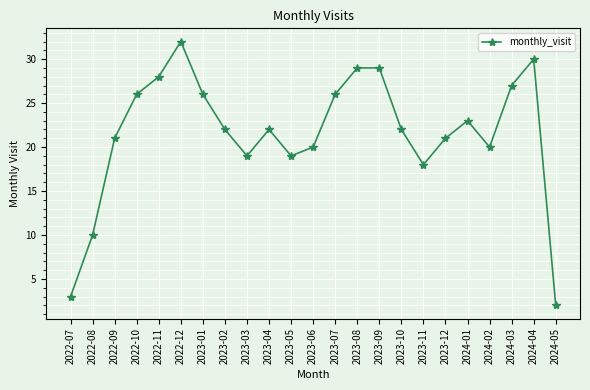

Reading right to left, list all the values displayed in this chart.

2	30	27	20	23	21	18	22	29	29	26	20	19	22	19	22	26	32	28	26	21	10	3